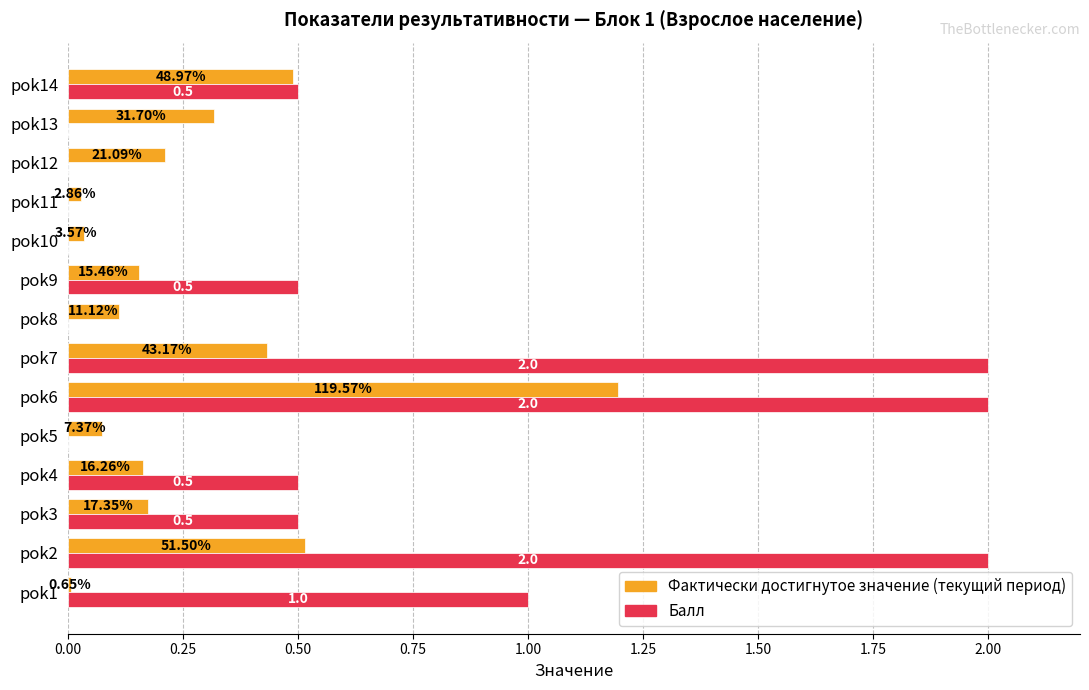

What is the sum of the Балл values at pok7 and pok12?

2.0